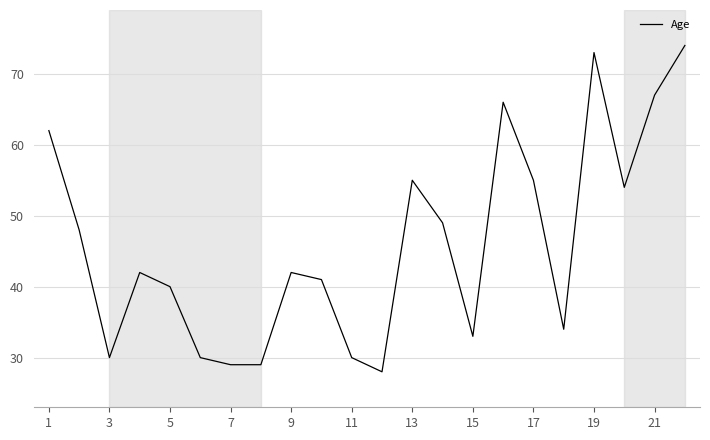

Reading right to left, extract all data points from this chart.

74	67	54	73	34	55	66	33	49	55	28	30	41	42	29	29	30	40	42	30	48	62